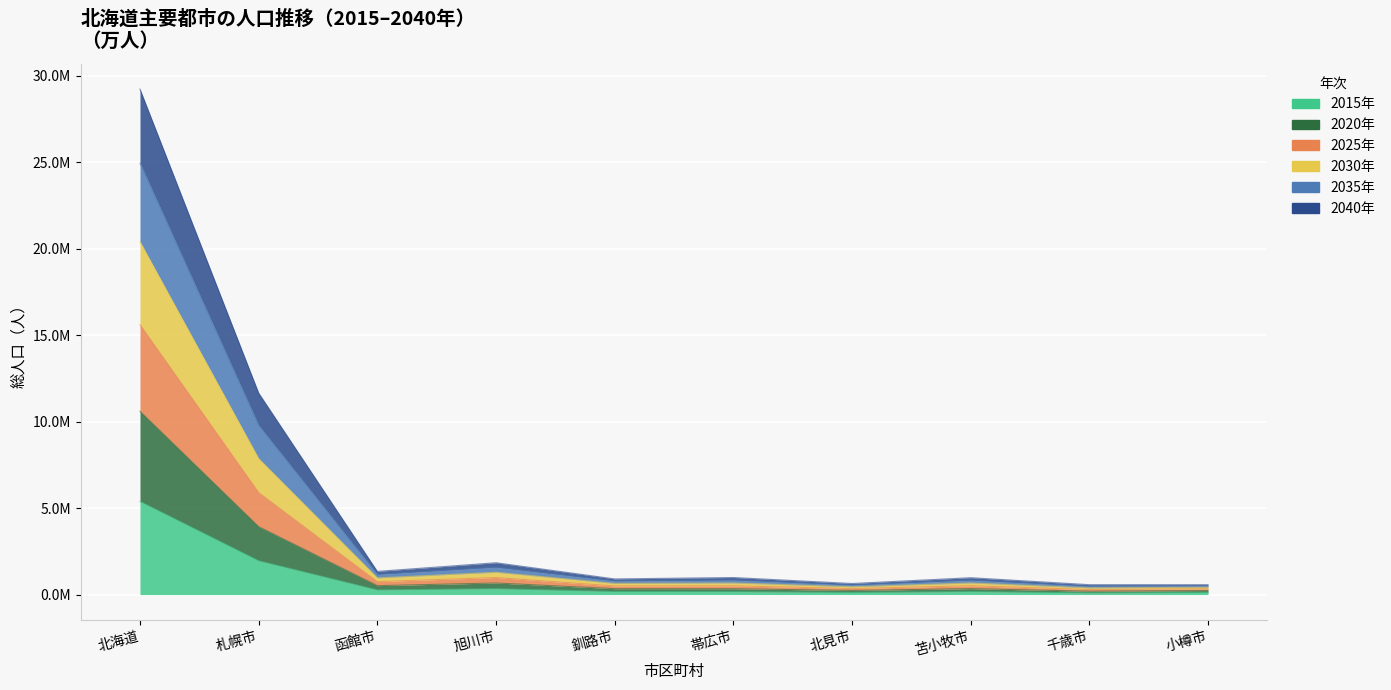

True or false: 2020年 and 2035年 intersect in this chart.

False